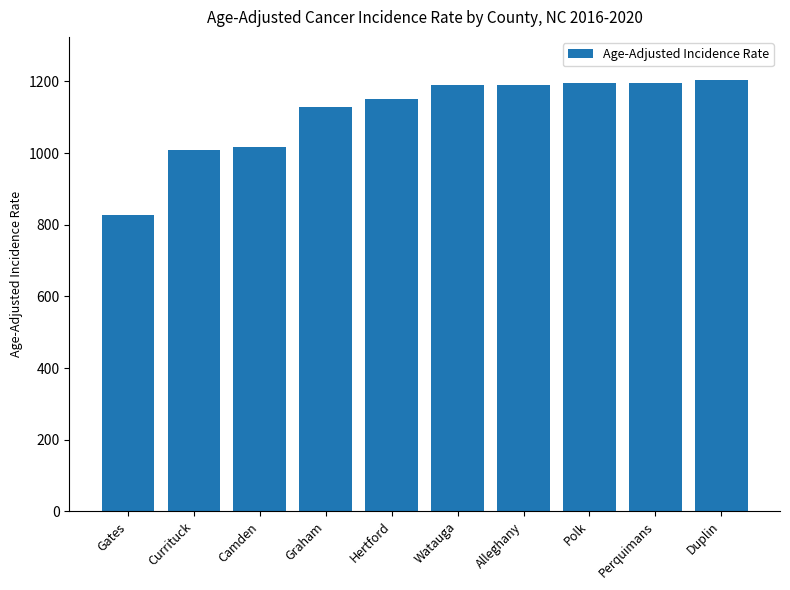

The value at Currituck is 1453.2. True or false?

False